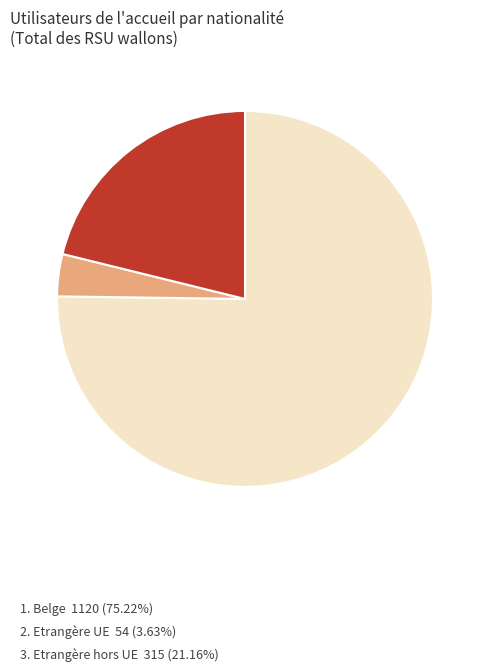

Is there a majority slice in this chart?

Yes